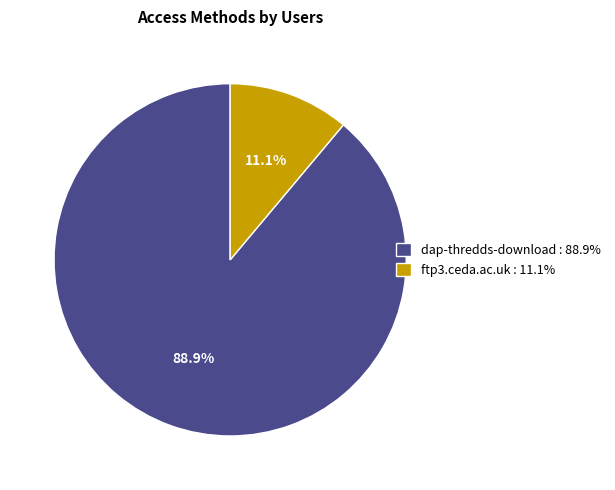

Is it true that ftp3.ceda.ac.uk is 1% of the pie?

False